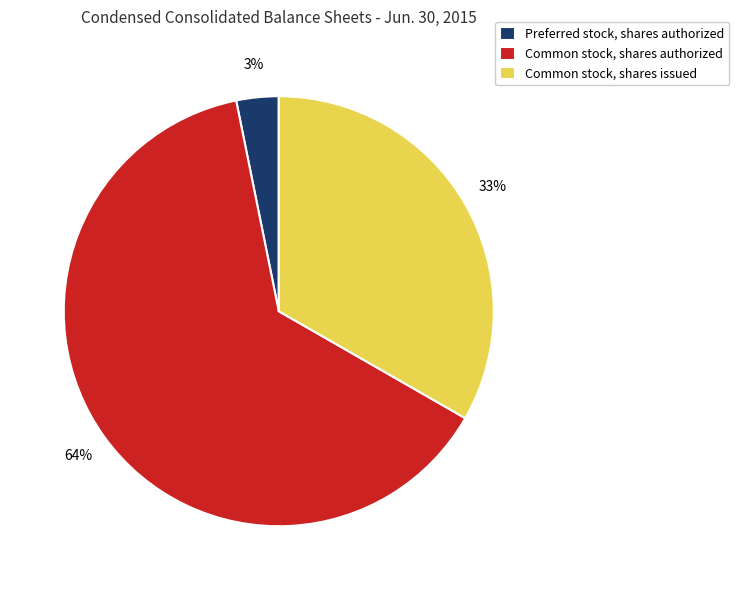

What percentage is the Common stock, shares issued slice, to the nearest percent?

33%